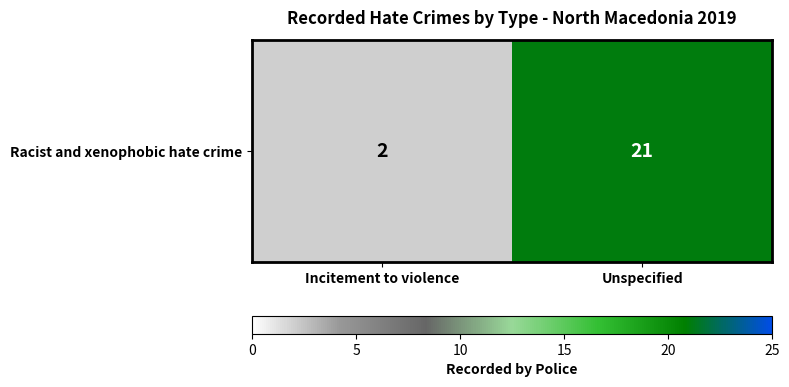

How many distinct data groups are displayed?

1